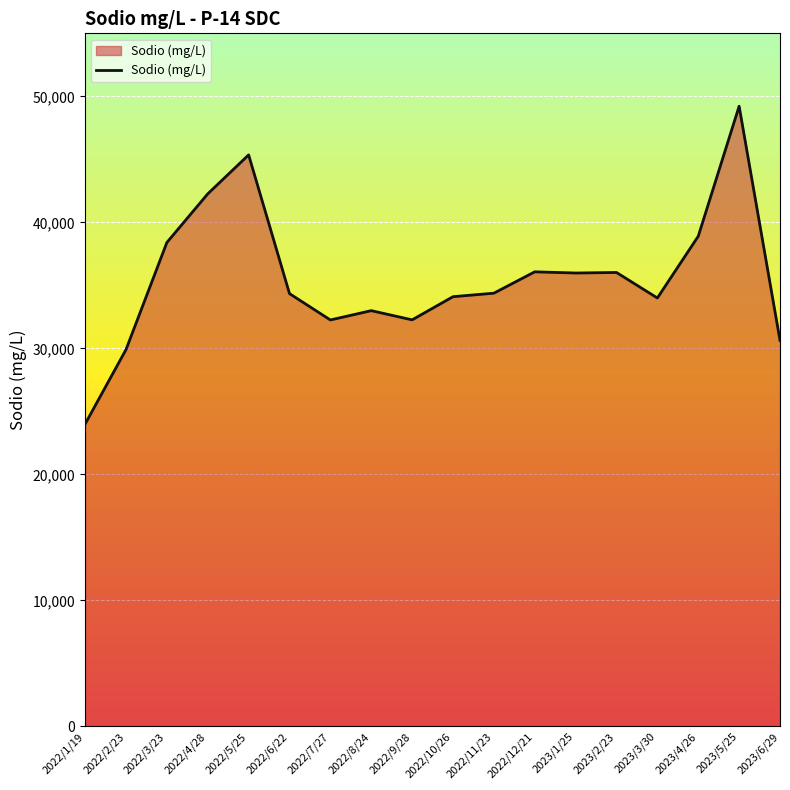

What is the difference between the values at 2022/2/23 and 2023/4/26?

8995.0